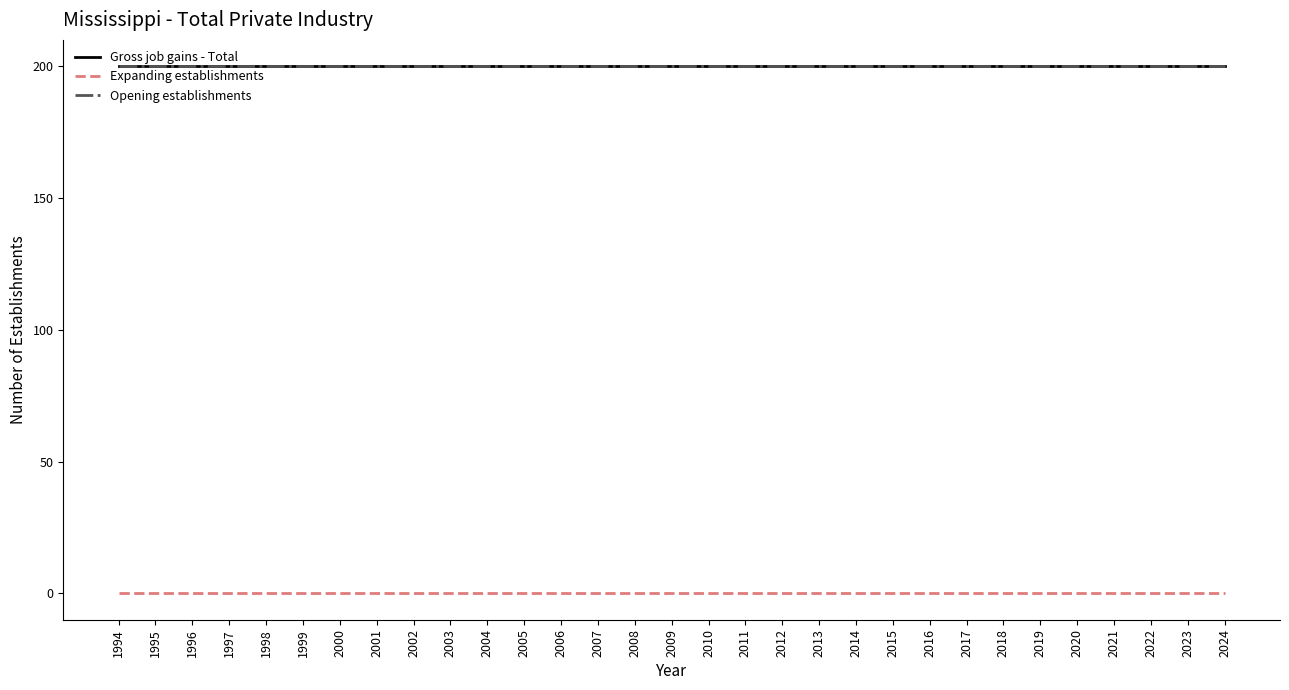

Does the chart display data point markers on the line(s)?

No